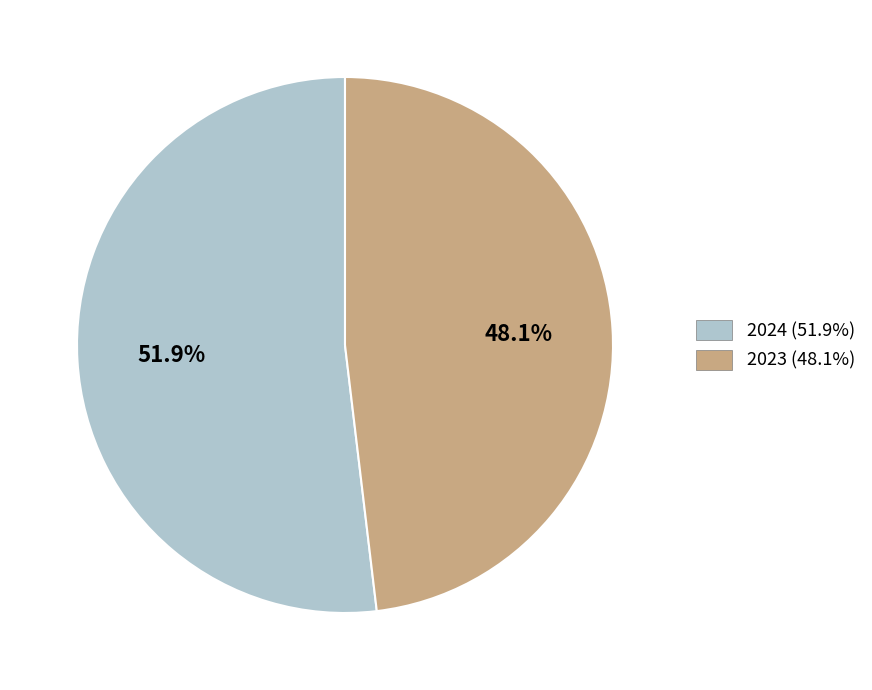

What is the smallest slice in the pie chart?

2023